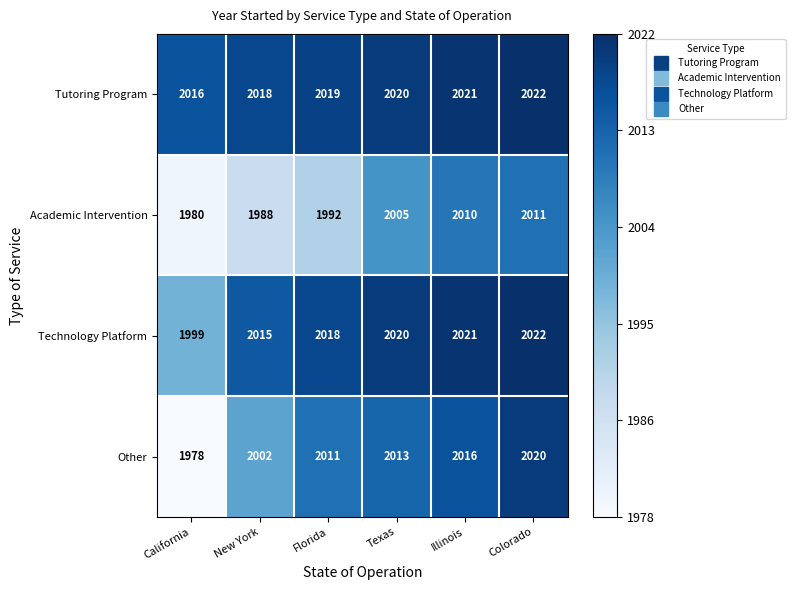

What is the sum of all Other values?

12040